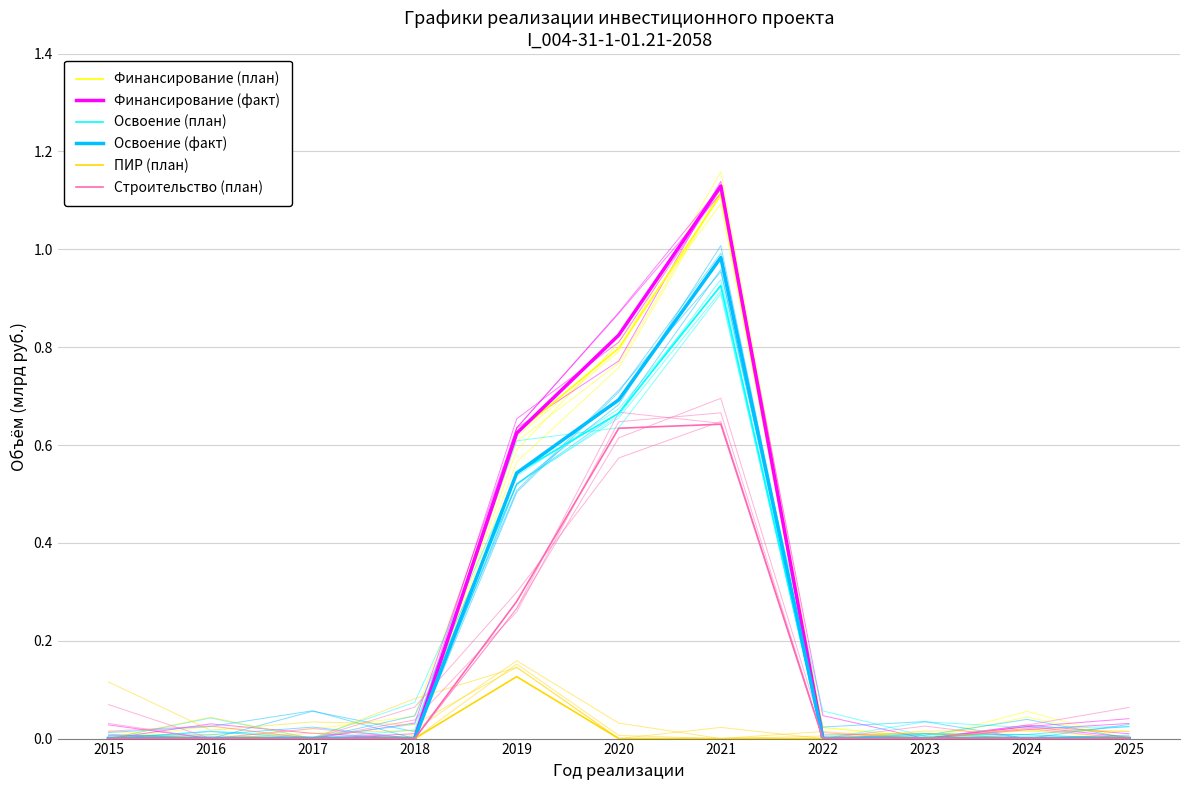

What is the value of the Освоение (факт) point at the 5th from the left?

0.5